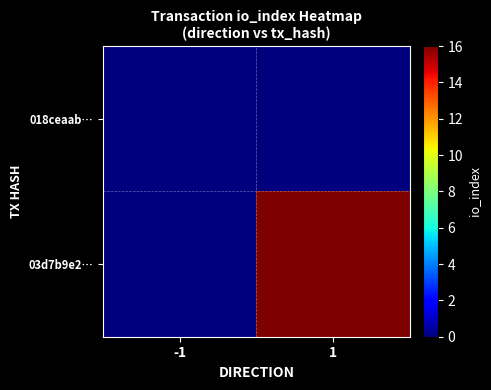

What is the difference between the highest and lowest values at 1?

16